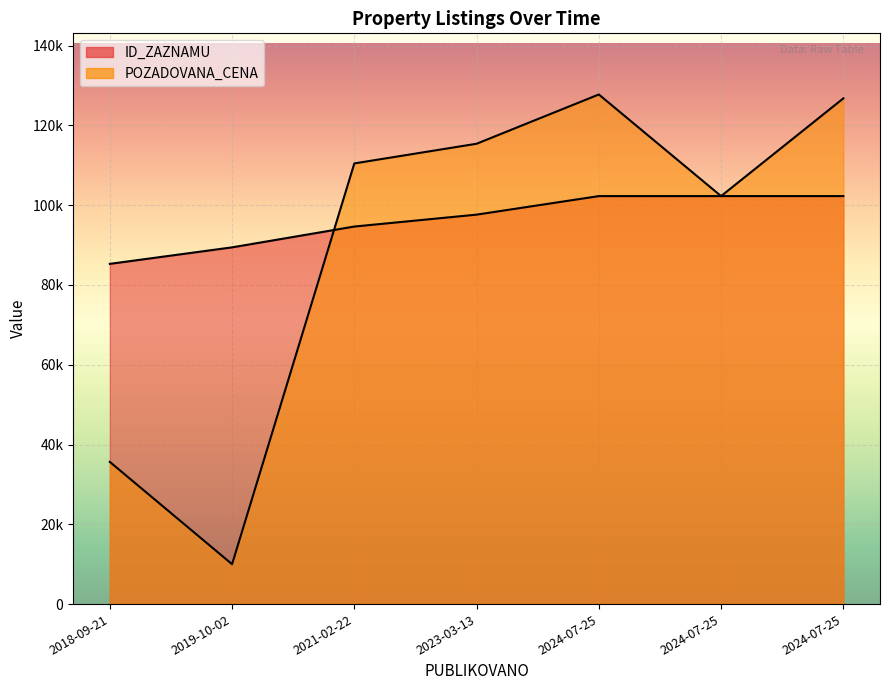

Count the number of data series in this chart.

2